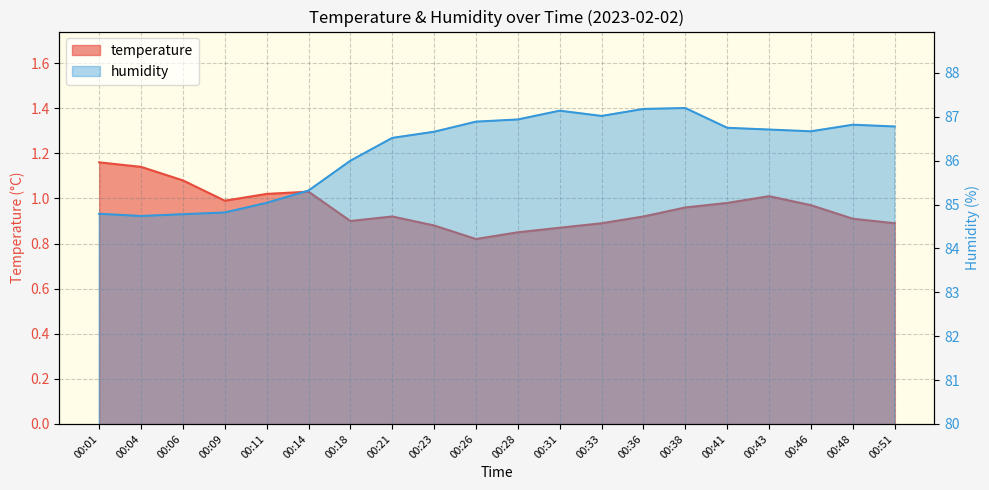

List the labels in order of humidity value, smallest first.

00:04, 00:06, 00:01, 00:09, 00:11, 00:14, 00:18, 00:21, 00:23, 00:46, 00:43, 00:41, 00:51, 00:48, 00:26, 00:28, 00:33, 00:31, 00:36, 00:38